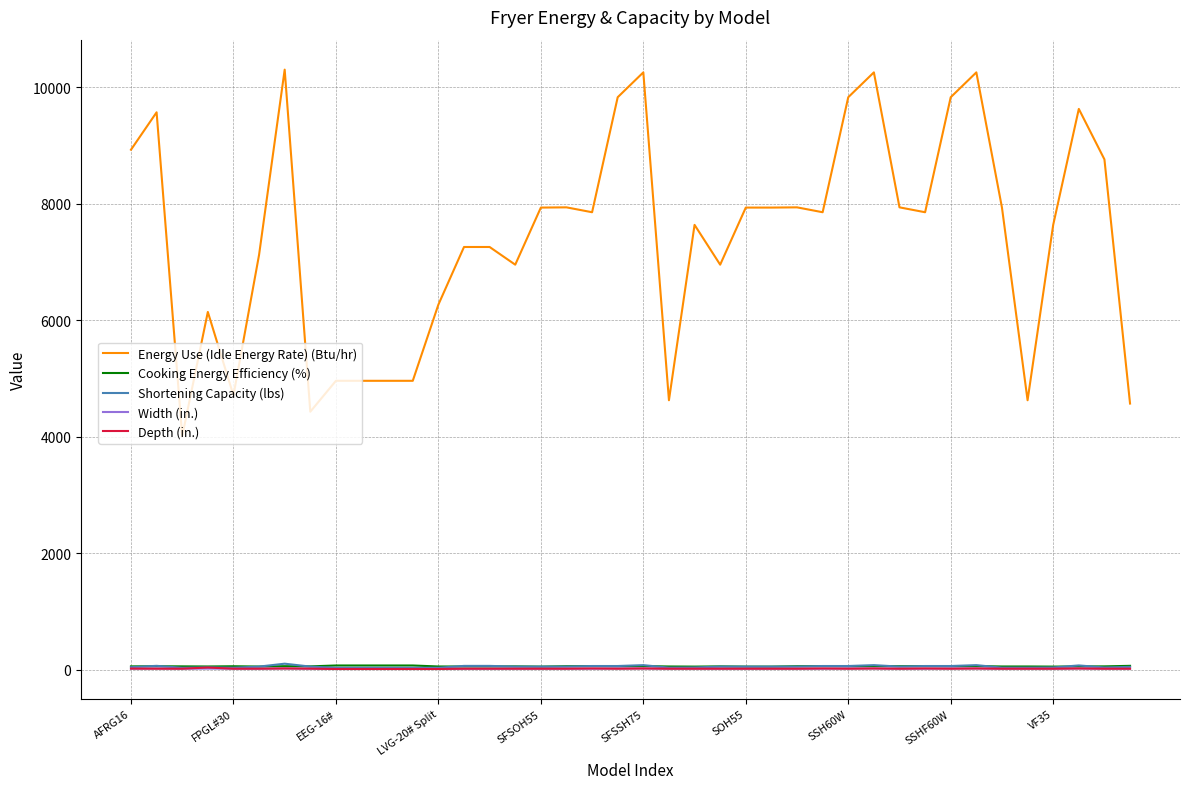

Which series has the largest range (max minus min)?

Energy Use (Idle Energy Rate) (Btu/hr)